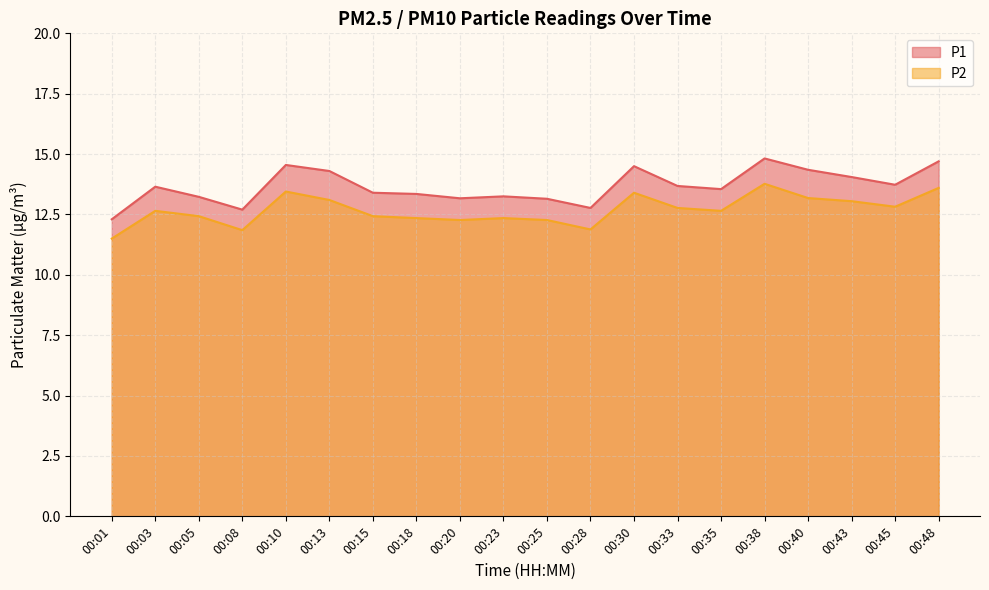

Which series changed the most between 00:23 and 00:30?

P1